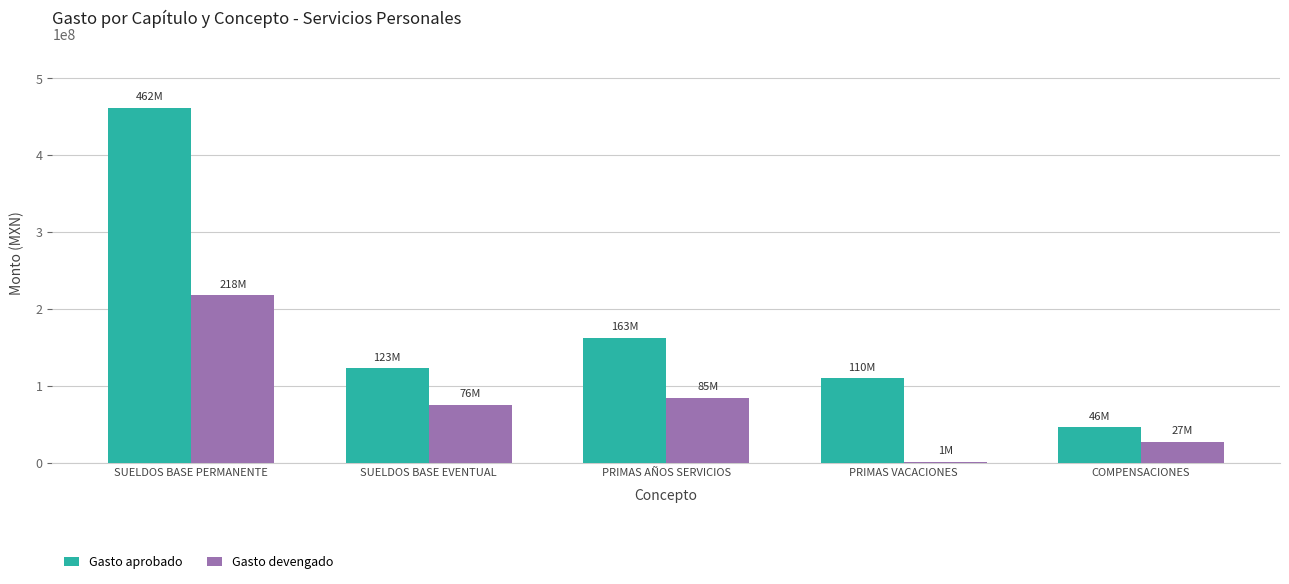

What is the average value of the Gasto devengado series?

81398363.8